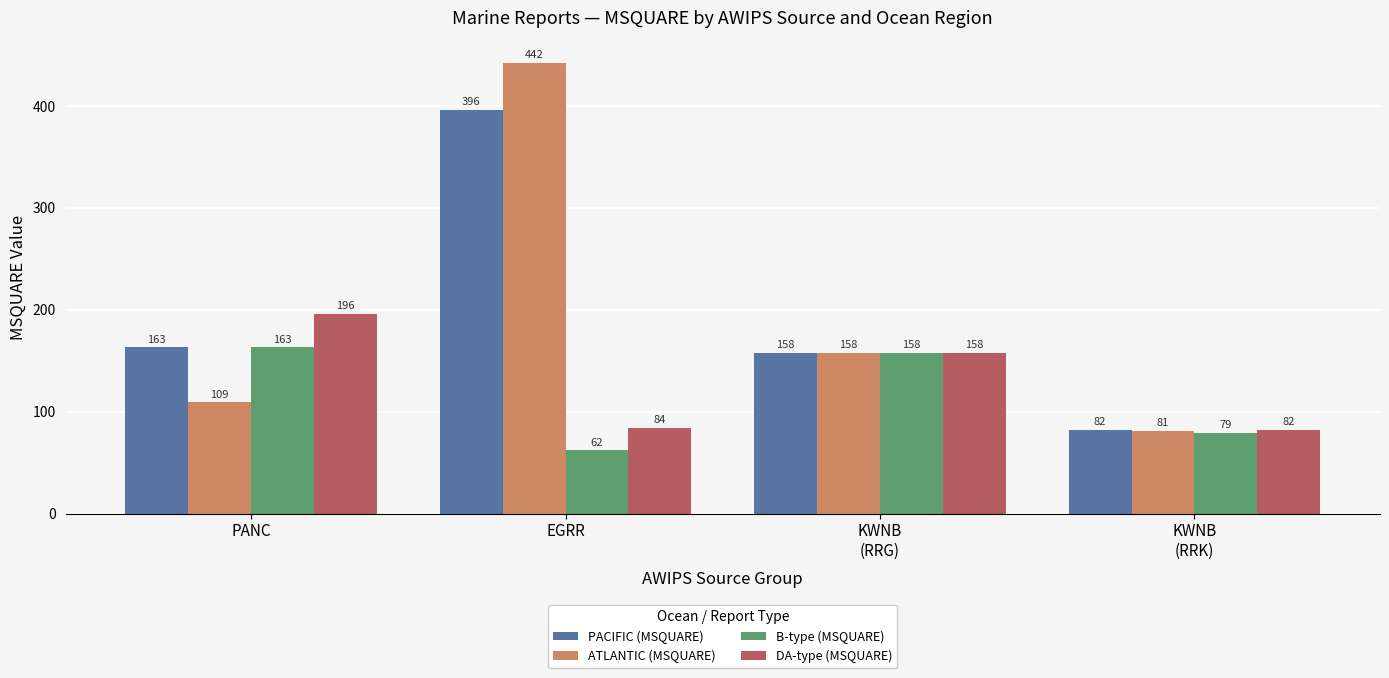

What is the difference between the PACIFIC (MSQUARE) values at EGRR and KWNB
(RRK)?

314